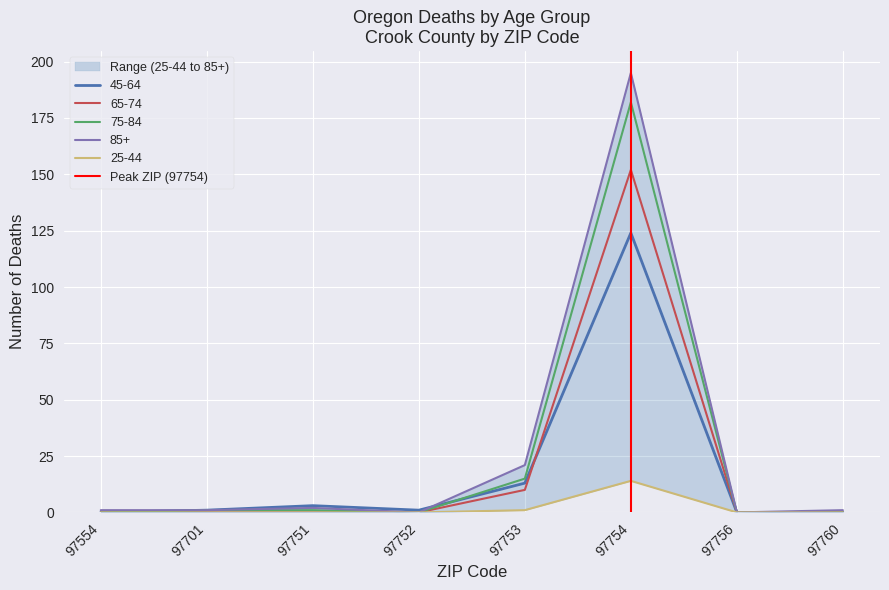

The 45-64 series shows 55 at 97760. True or false?

False